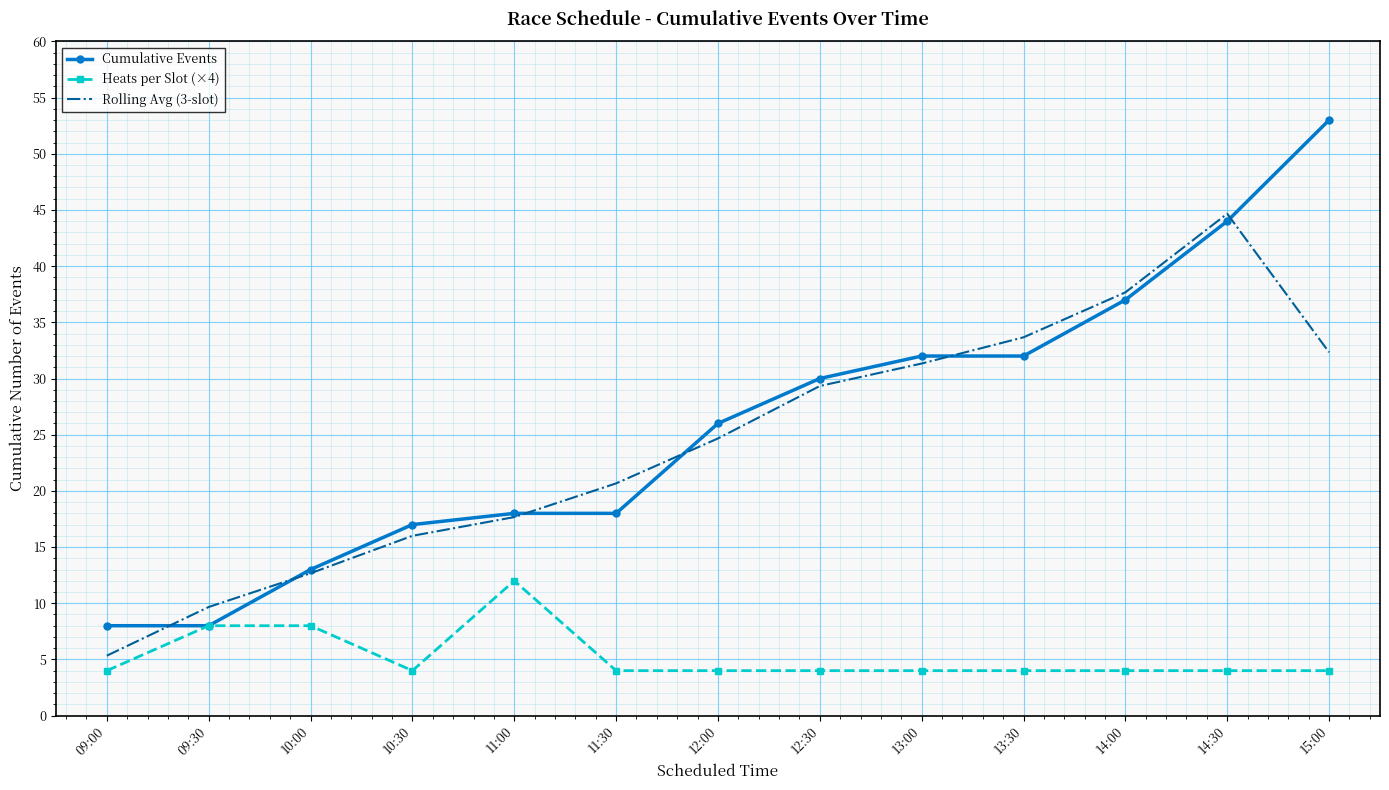

Which series has the largest total across all categories?

Cumulative Events